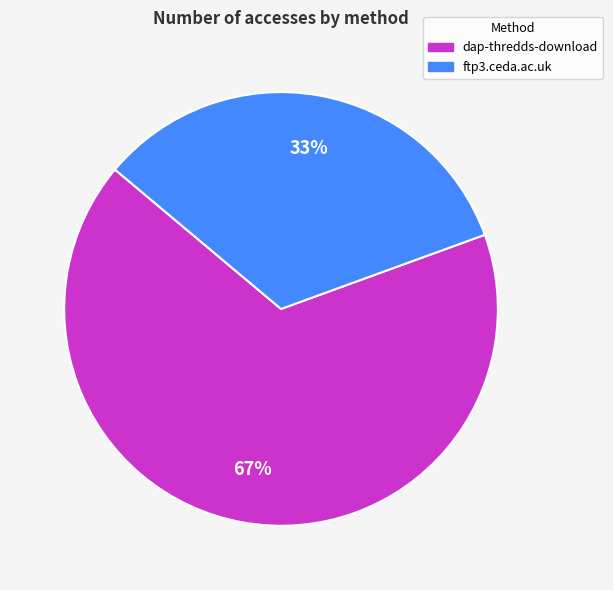

Which slice is the largest?

dap-thredds-download